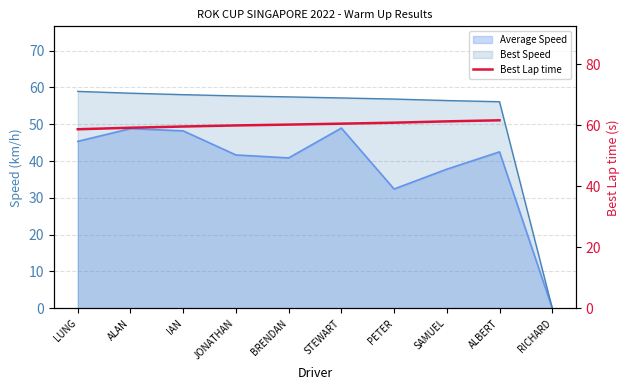

What is the approximate value at PETER?

60.8